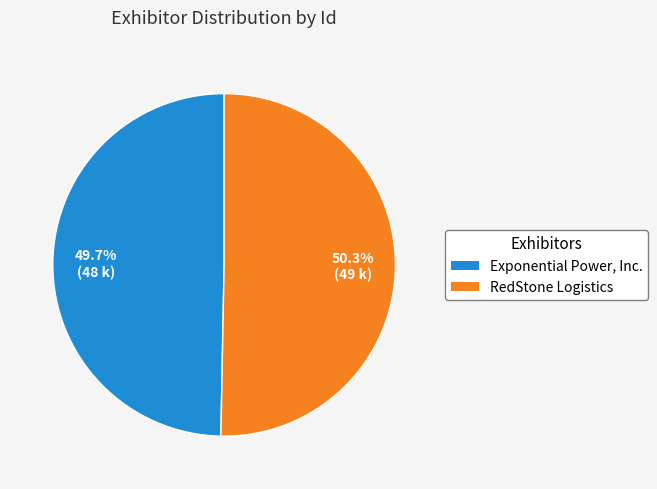

Approximately how many times larger is the value at RedStone Logistics compared to Exponential Power, Inc.?

1.0